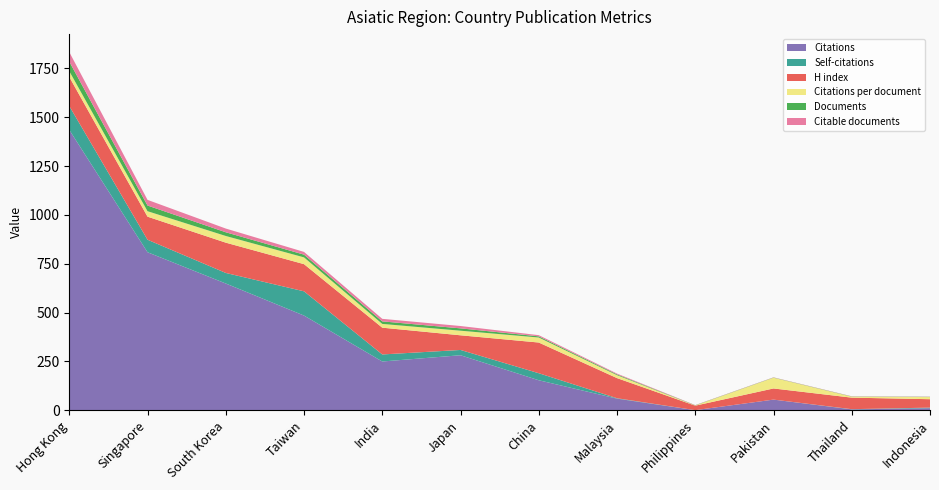

Reading right to left, extract all data points from this chart.

Citations: Indonesia=11.0	Thailand=5.0	Pakistan=55.0	Philippines=1.0	Malaysia=60.0	China=154.0	Japan=282.0	India=250.0	Taiwan=485.0	South Korea=649.0	Singapore=809.0	Hong Kong=1435.0
Self-citations: Indonesia=3.0	Thailand=1.0	Pakistan=0.0	Philippines=0.0	Malaysia=2.0	China=36.0	Japan=27.0	India=36.0	Taiwan=124.0	South Korea=54.0	Singapore=64.0	Hong Kong=122.0
H index: Indonesia=43.0	Thailand=59.0	Pakistan=57.0	Philippines=23.0	Malaysia=103.0	China=157.0	Japan=75.0	India=137.0	Taiwan=139.0	South Korea=155.0	Singapore=118.0	Hong Kong=149.0
Citations per document: Indonesia=11.0	Thailand=5.0	Pakistan=55.0	Philippines=1.0	Malaysia=15.0	China=25.7	Japan=23.5	India=19.2	Taiwan=34.6	South Korea=34.2	Singapore=27.9	Hong Kong=29.3
Documents: Indonesia=1.0	Thailand=1.0	Pakistan=1.0	Philippines=1.0	Malaysia=4.0	China=6.0	Japan=12.0	India=13.0	Taiwan=14.0	South Korea=19.0	Singapore=29.0	Hong Kong=49.0
Citable documents: Indonesia=1.0	Thailand=1.0	Pakistan=1.0	Philippines=1.0	Malaysia=4.0	China=6.0	Japan=12.0	India=13.0	Taiwan=14.0	South Korea=19.0	Singapore=29.0	Hong Kong=49.0